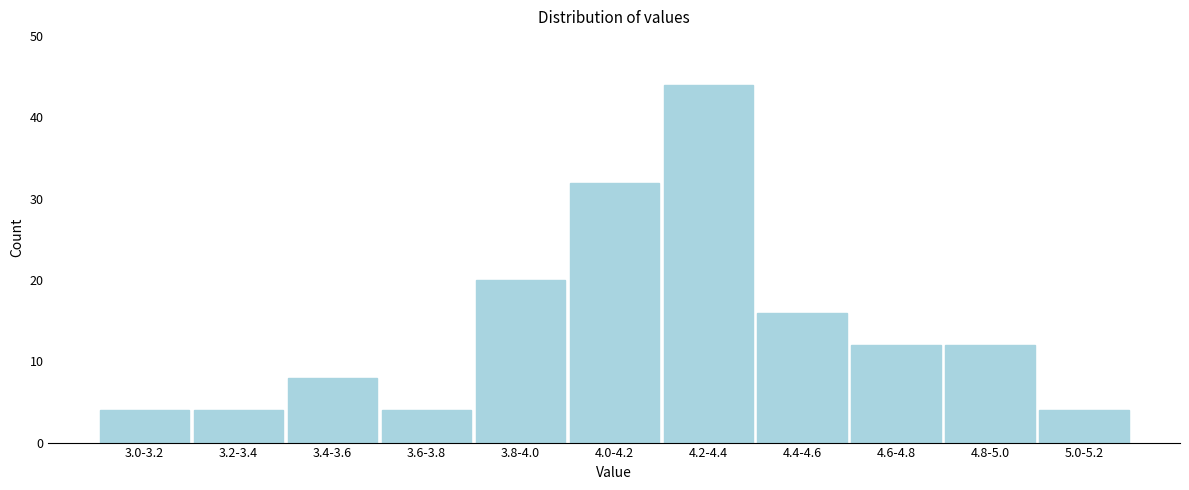

Reading left to right, extract all data points from this chart.

4	4	8	4	20	32	44	16	12	12	4